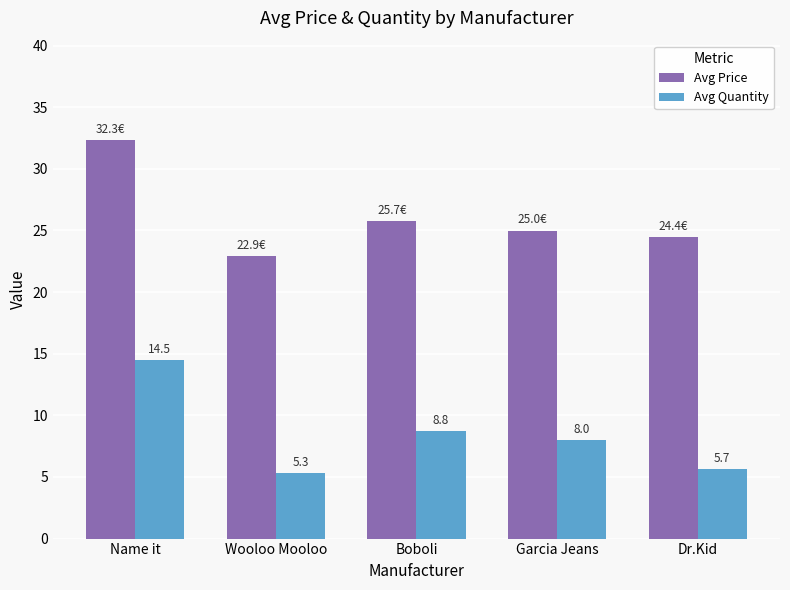

Between Wooloo Mooloo and Boboli, which series saw the biggest shift?

Avg Quantity